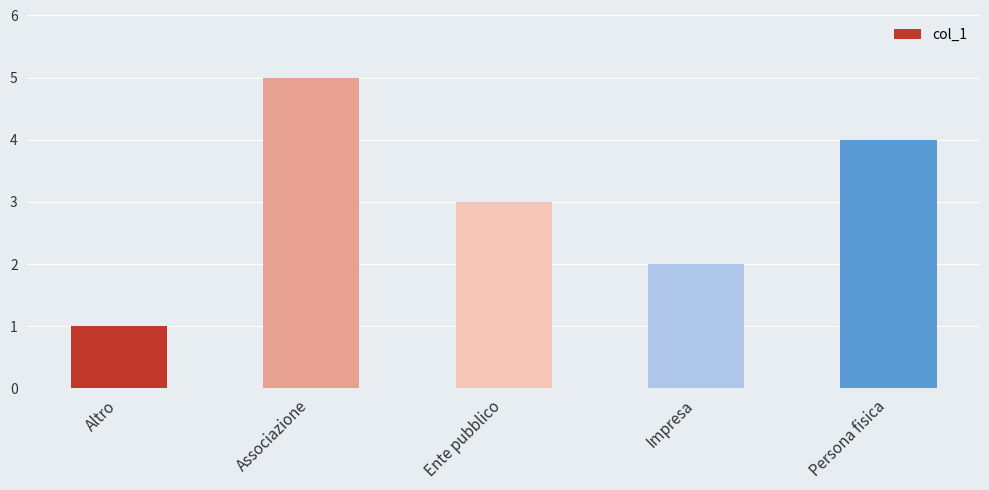

What is the minimum value shown in the chart?

1